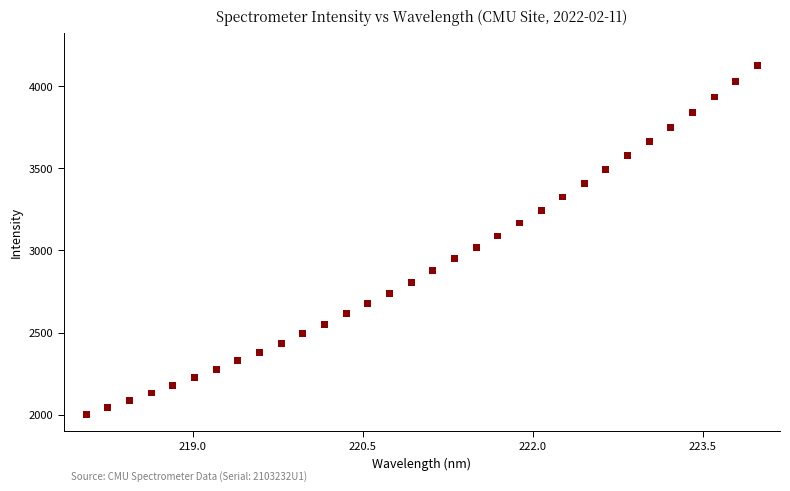

What is the range of X values (max minus min)?

5.9